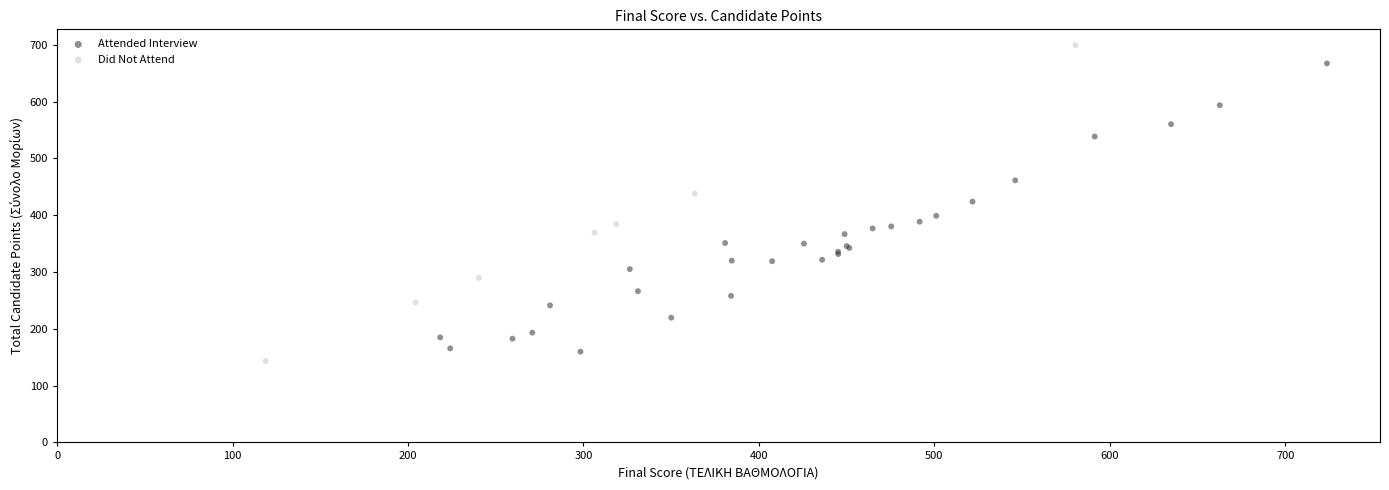

Which series has the widest spread of Y values?

Did Not Attend